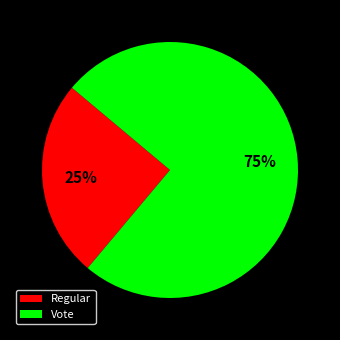

Count the number of slices in the pie.

2